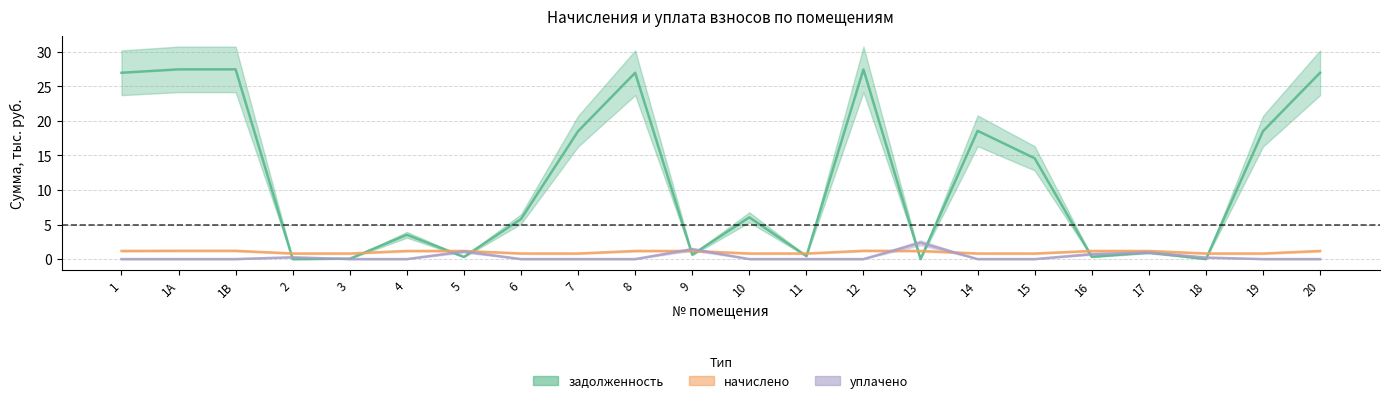

What is the highest value of the уплачено series?

2.4